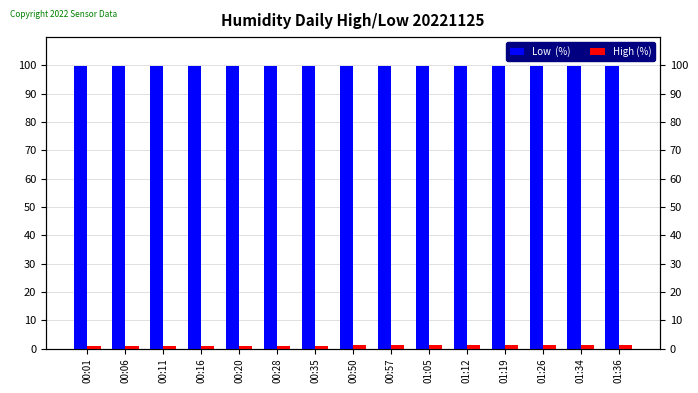

At which category is the sum across all series the highest?

00:50